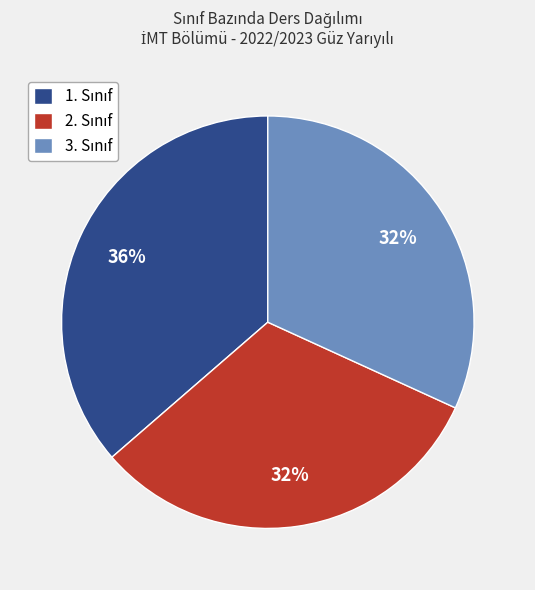

Is there a majority slice in this chart?

No